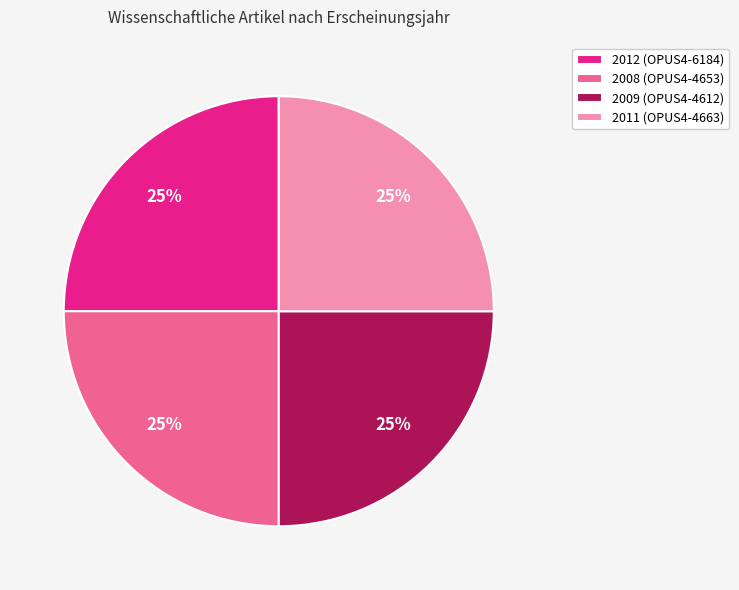

How many slices are in this pie chart?

4